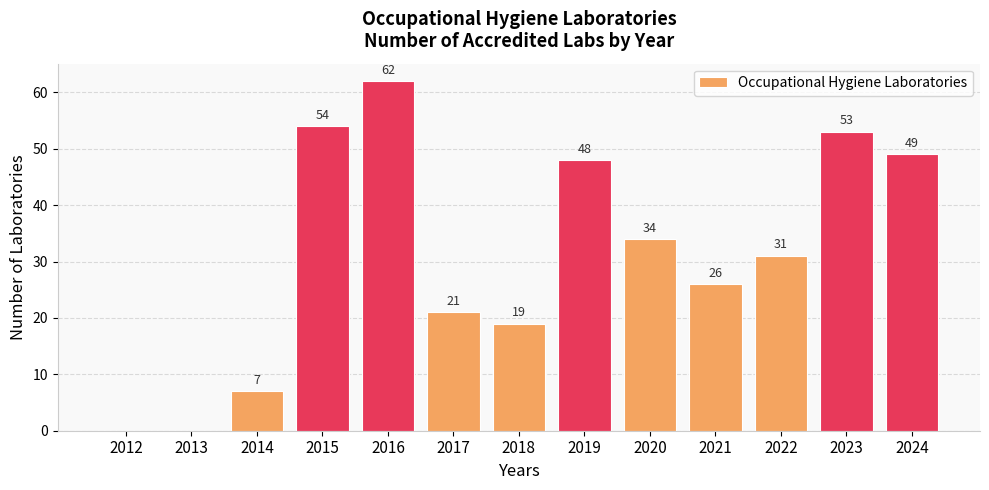

What is the sum of the values at 2023 and 2012?

53